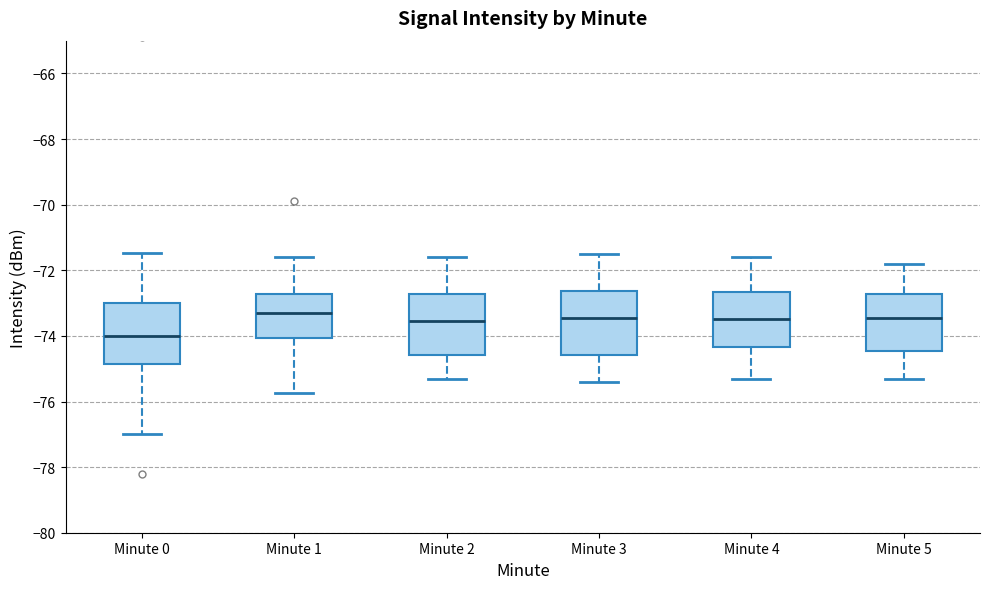

Reading left to right, transcribe this box plot: for each box, give where its median line is, the range the box spans, and where its two whiskers end, as read against the y-axis. The values are not printed on the chart, so give them approximately, as read against the axis.

Minute 0: median -74.0, box -74.8 to -73.0, whiskers -77.0 to -71.4
Minute 1: median -73.4, box -74.0 to -72.8, whiskers -75.8 to -71.6
Minute 2: median -73.6, box -74.6 to -72.8, whiskers -75.2 to -71.6
Minute 3: median -73.4, box -74.6 to -72.6, whiskers -75.4 to -71.4
Minute 4: median -73.4, box -74.4 to -72.6, whiskers -75.2 to -71.6
Minute 5: median -73.4, box -74.4 to -72.8, whiskers -75.2 to -71.8